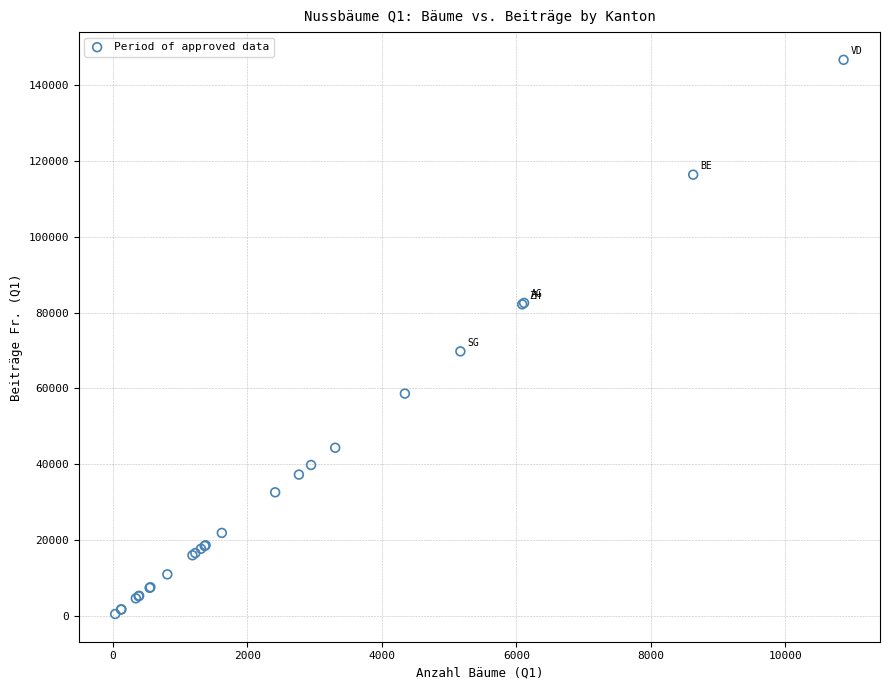

What Y value in the scatter plot is closest to 73568?

69754.5